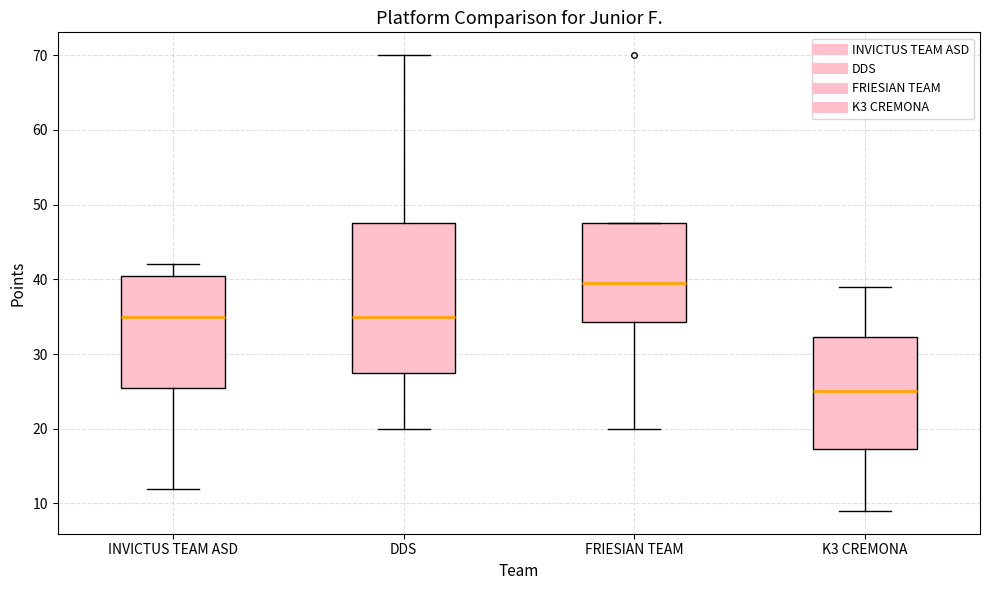

Reading left to right, transcribe this box plot: for each box, give where its median line is, the range the box spans, and where its two whiskers end, as read against the y-axis. The values are not printed on the chart, so give them approximately, as read against the axis.

INVICTUS TEAM ASD: median 35, box 26 to 41, whiskers 12 to 42
DDS: median 35, box 28 to 48, whiskers 20 to 70
FRIESIAN TEAM: median 40, box 34 to 48, whiskers 20 to 48
K3 CREMONA: median 25, box 17 to 32, whiskers 9 to 39